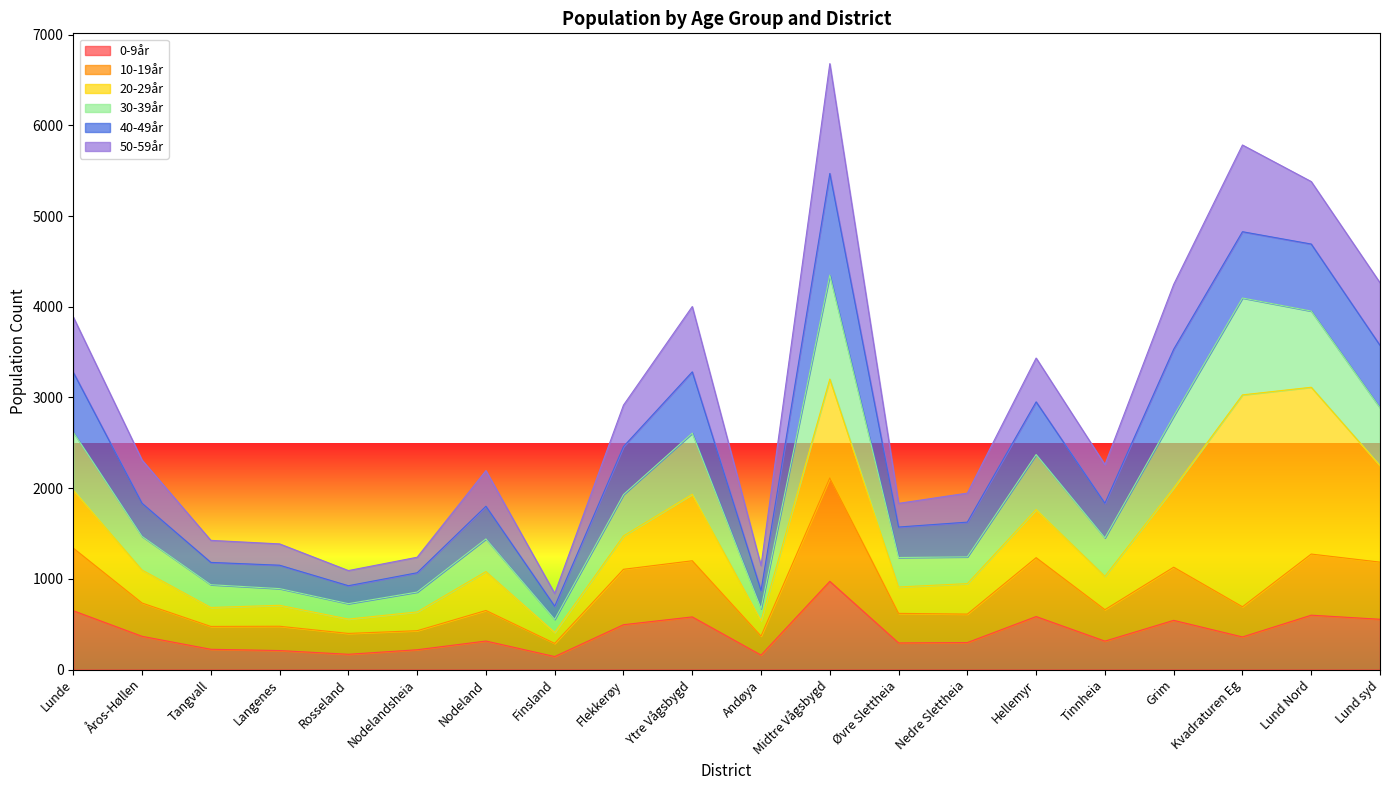

At how many categories does at least one series exceed 2920?

8